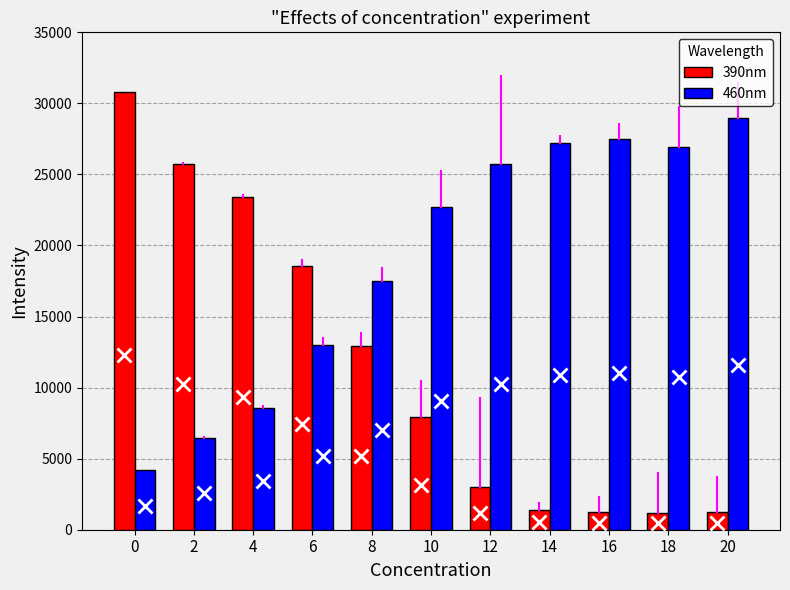

What is the lowest value of the 460nm series?

4174